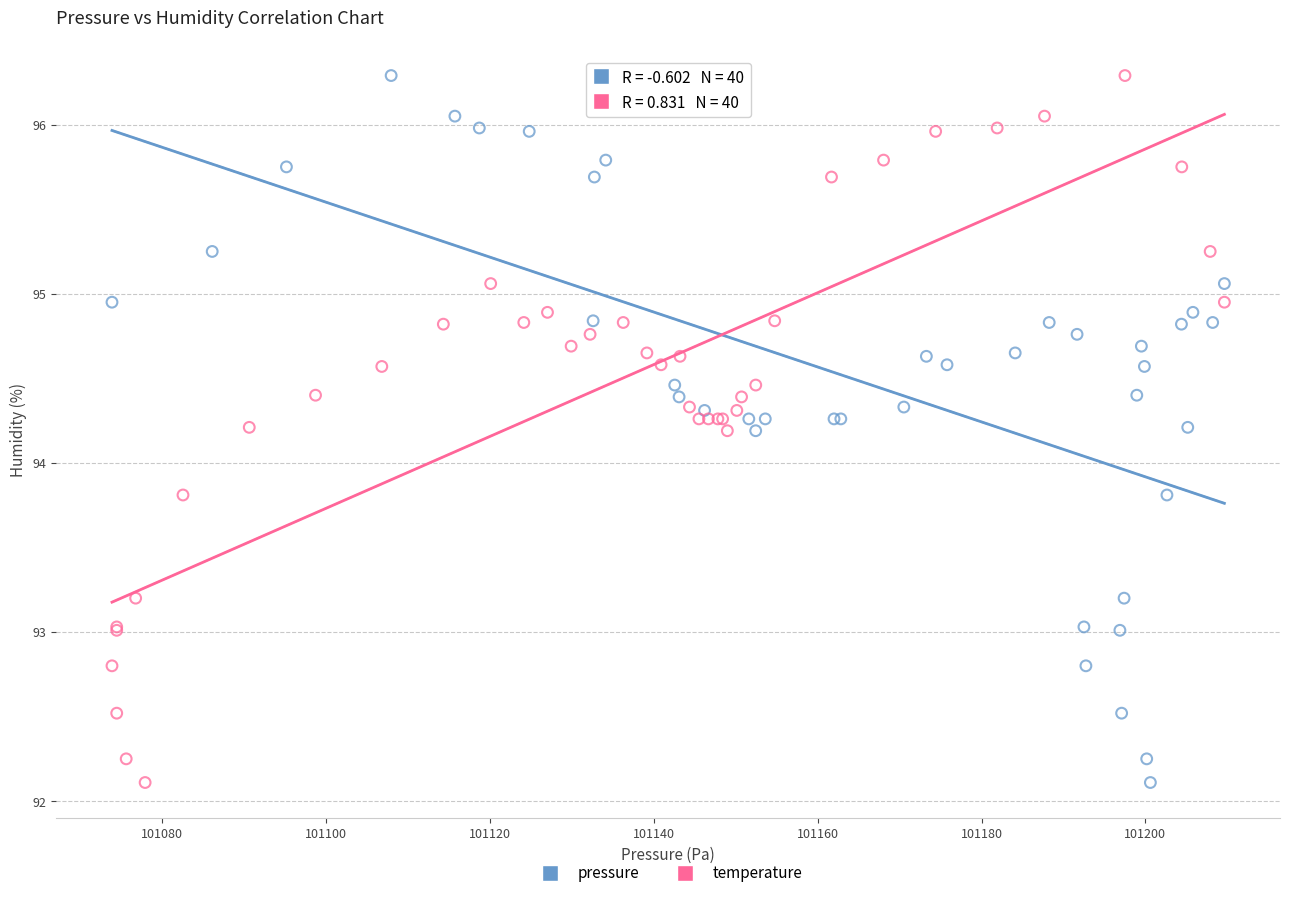

What are all the series names shown in the legend?

pressure, temperature